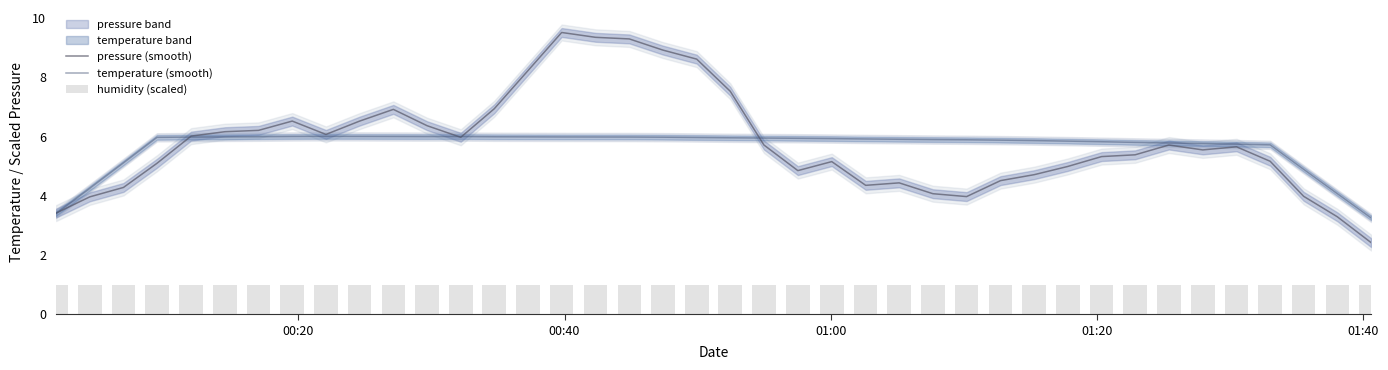

What is the value of the temperature (smooth) bar at the 31st from the left?

5.8